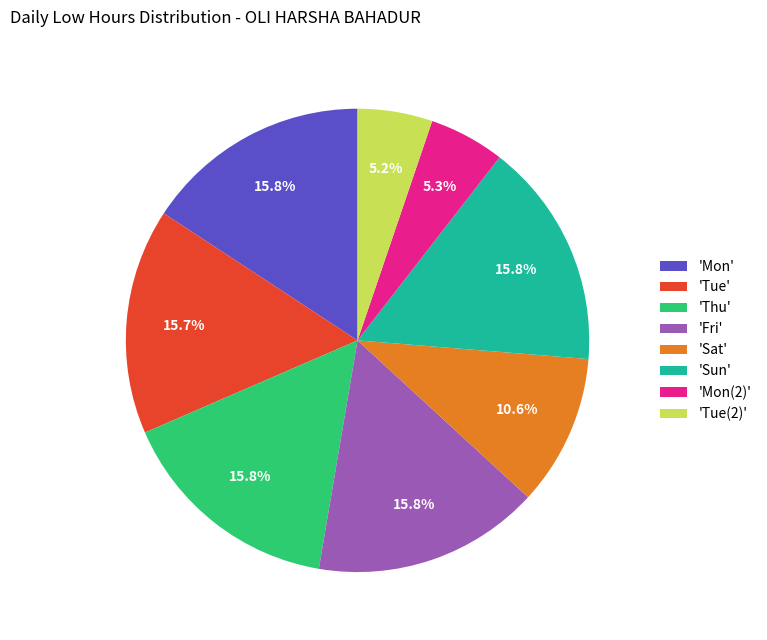

Is there a majority slice in this chart?

No